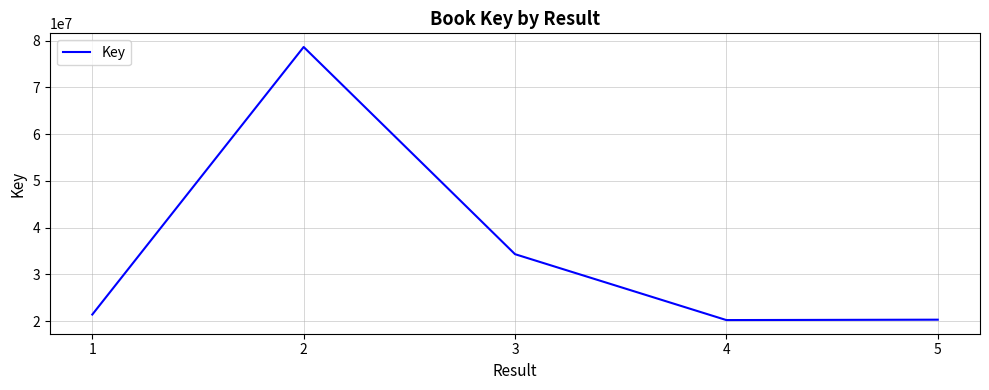

At which label is the value closest to 49439733?

3